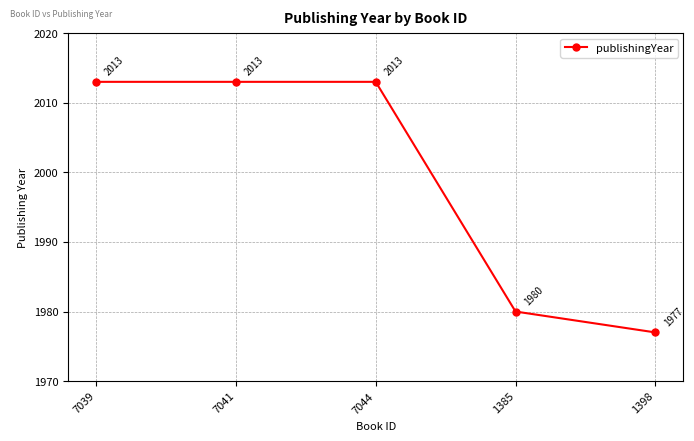

True or false: the data shows 964 at 1385.

False